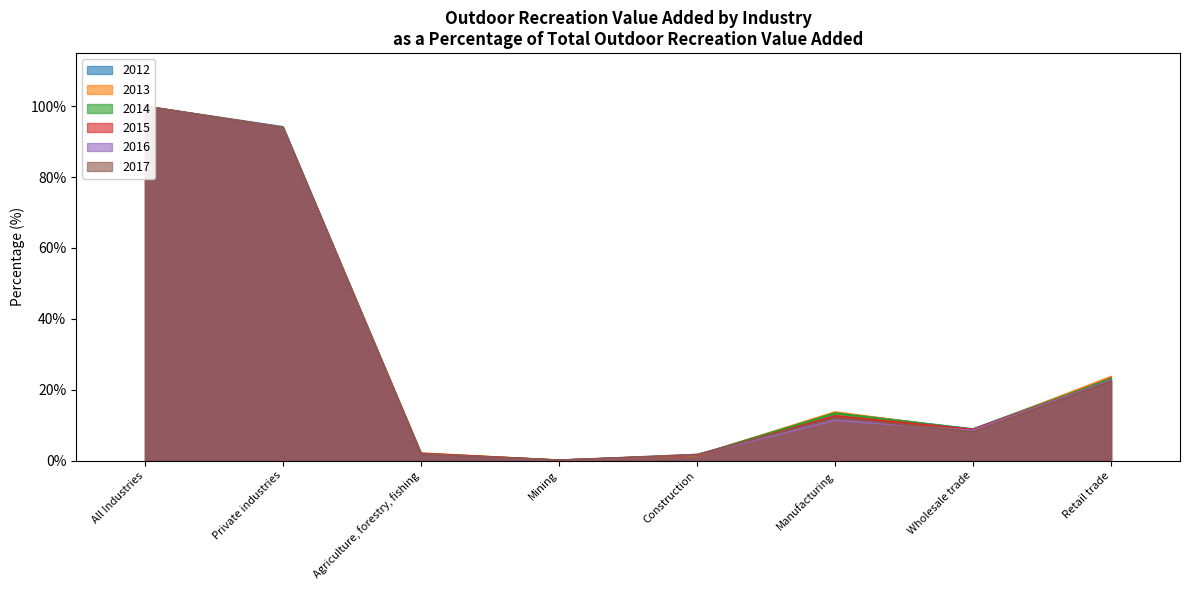

In 2015, how many points are higher than both neighbors (excluding endpoints)?

1